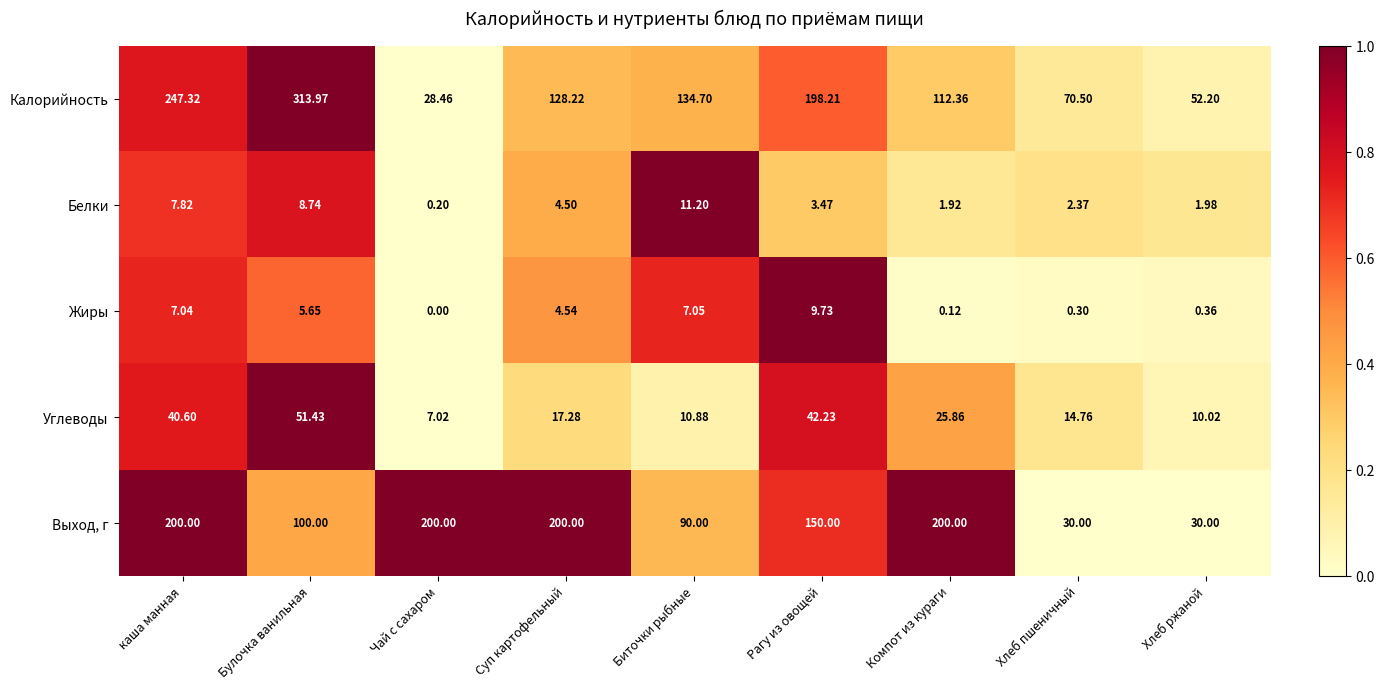

Which category has the lowest value in the Калорийность series?

Чай с сахаром